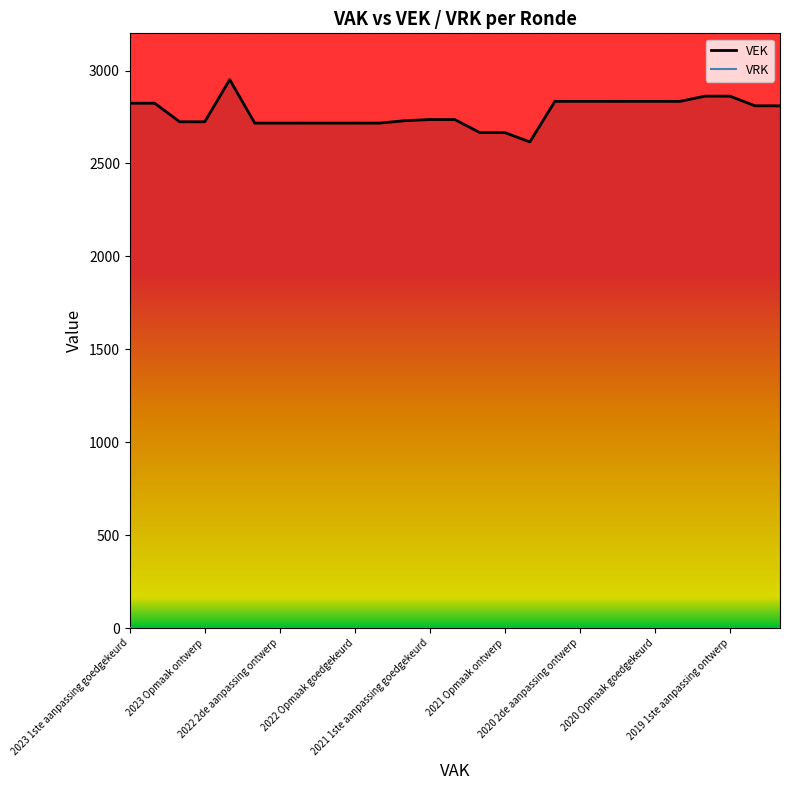

Which series has the largest total across all categories?

VEK